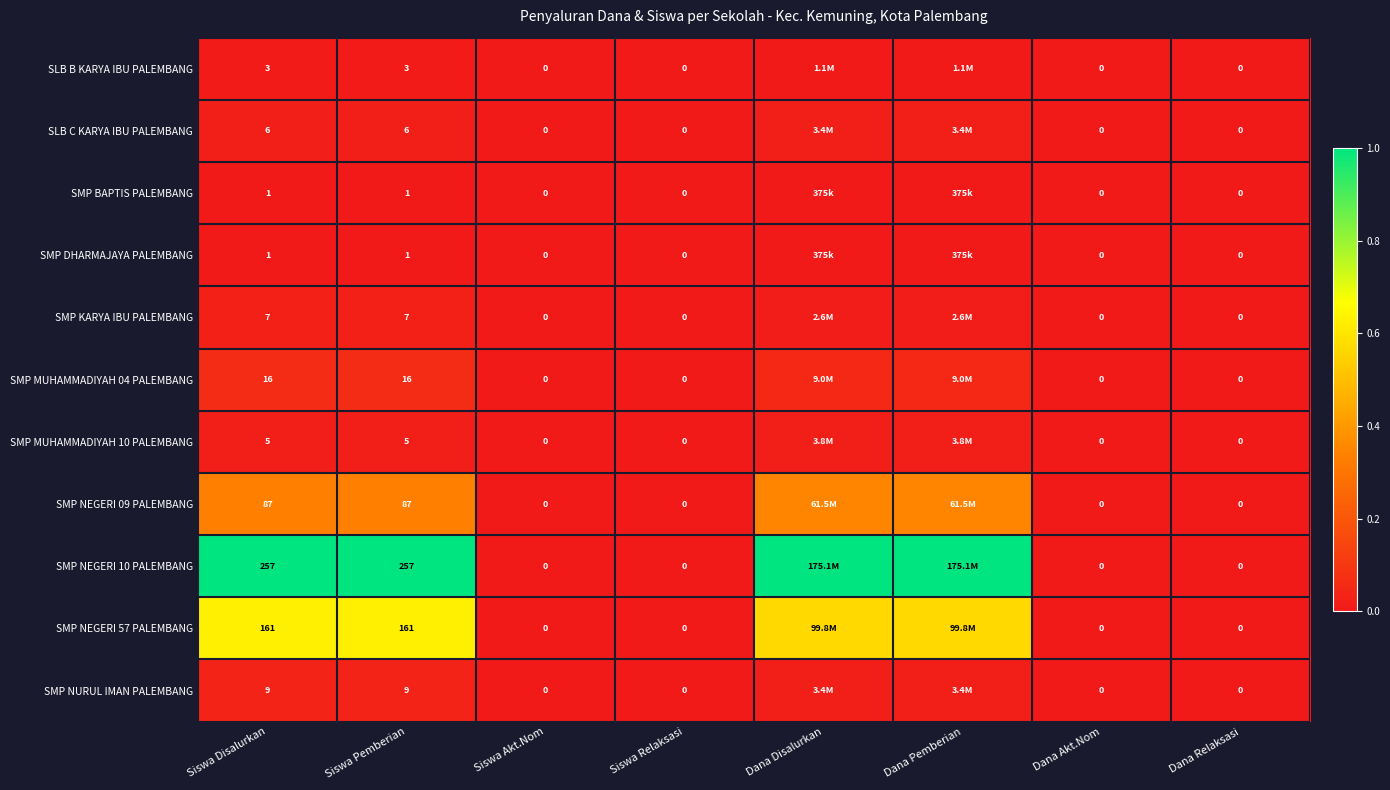

Where is SMP NEGERI 57 PALEMBANG nearest to the value 0?

Siswa Akt.Nom